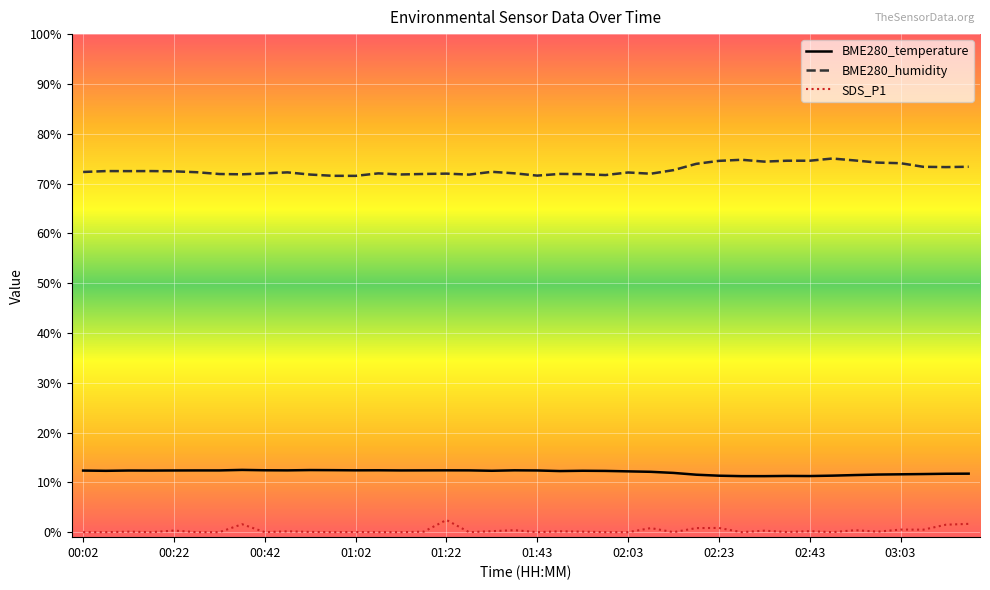

What is the highest value of the BME280_humidity series?

75.0